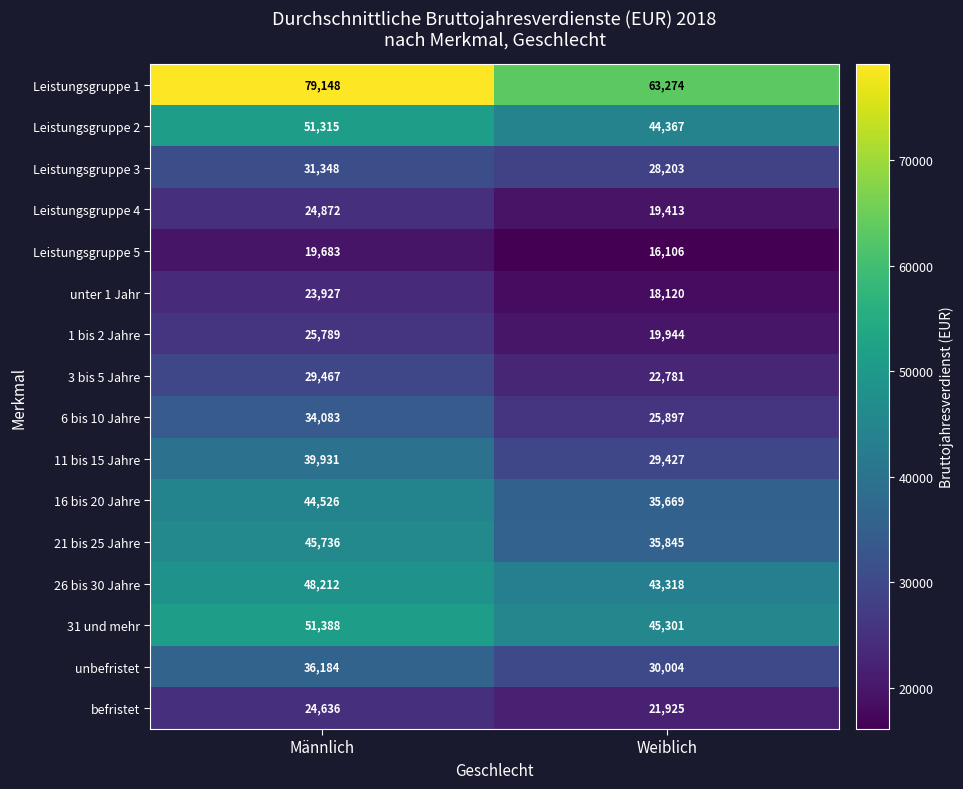

At how many categories does at least one series exceed 67821?

1